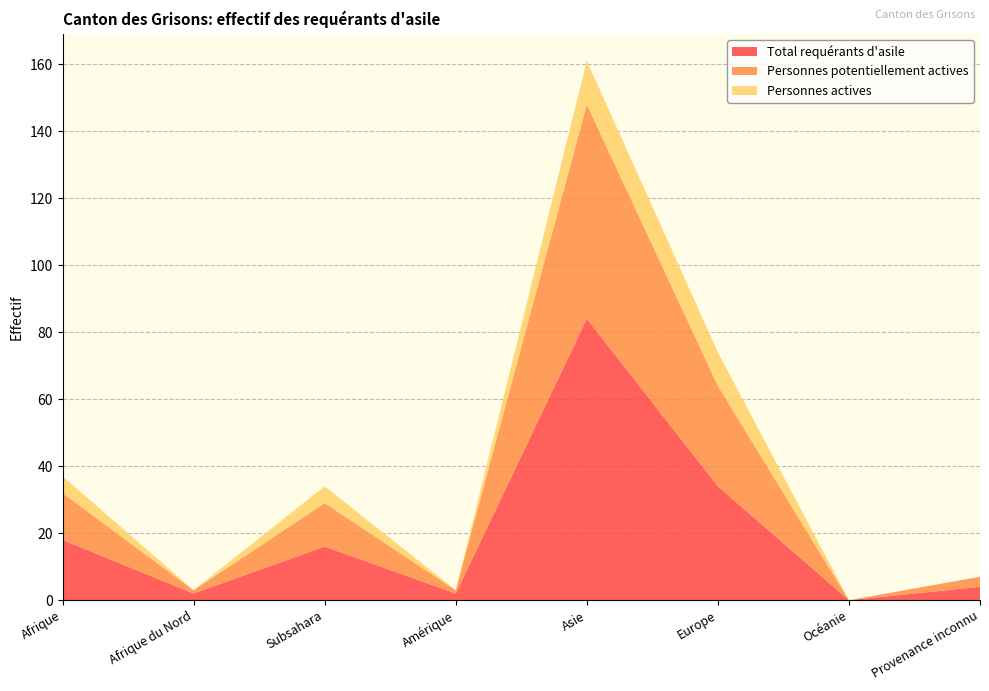

Reading left to right, extract all data points from this chart.

Total requérants d'asile: 18	2	16	2	84	34	0	4
Personnes potentiellement actives: 14	1	13	1	64	30	0	3
Personnes actives: 5	0	5	0	13	10	0	0